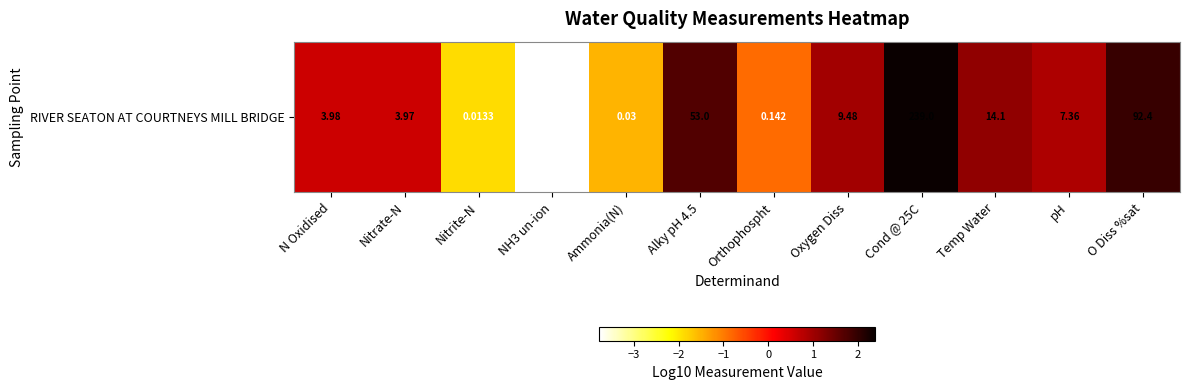

Count the number of values greater than 0.

8